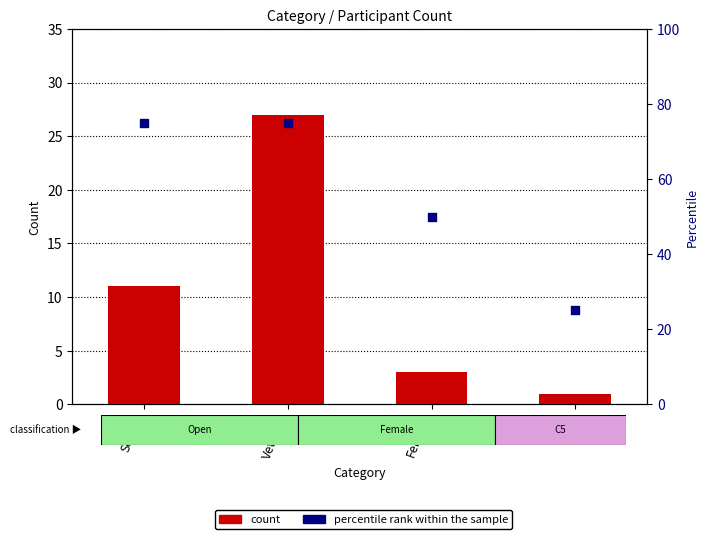

Which series has the largest Y range (max minus min)?

percentile rank within the sample